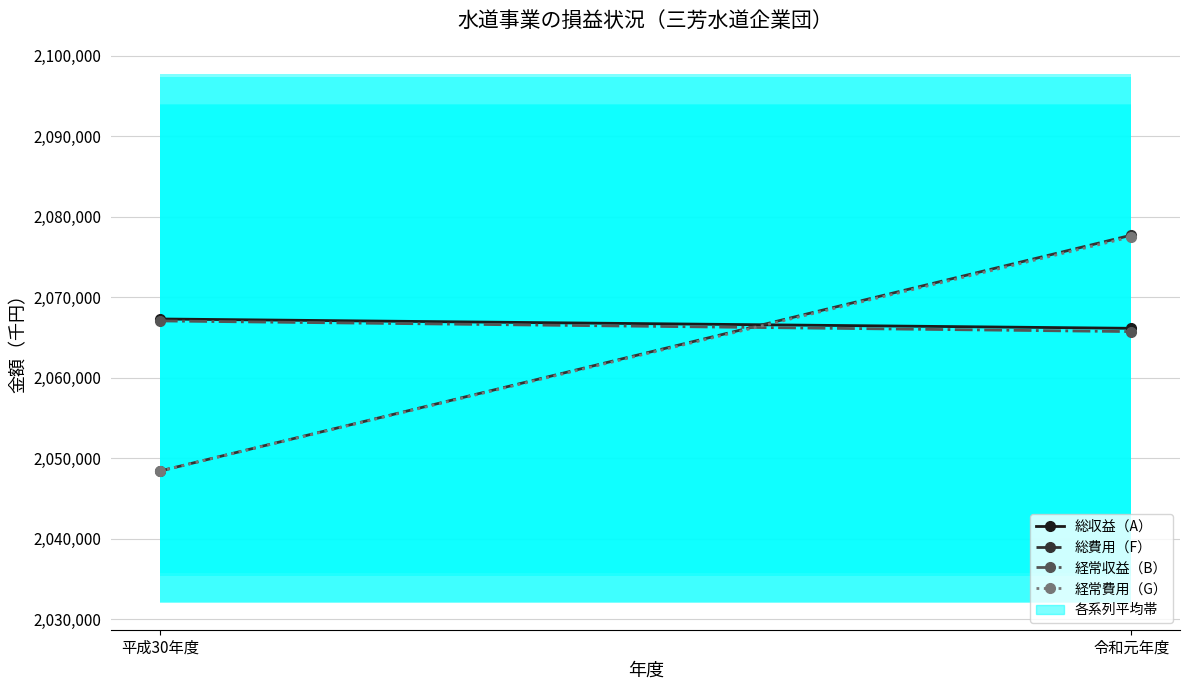

The 総費用（F） series shows 2077704 at 令和元年度. True or false?

True